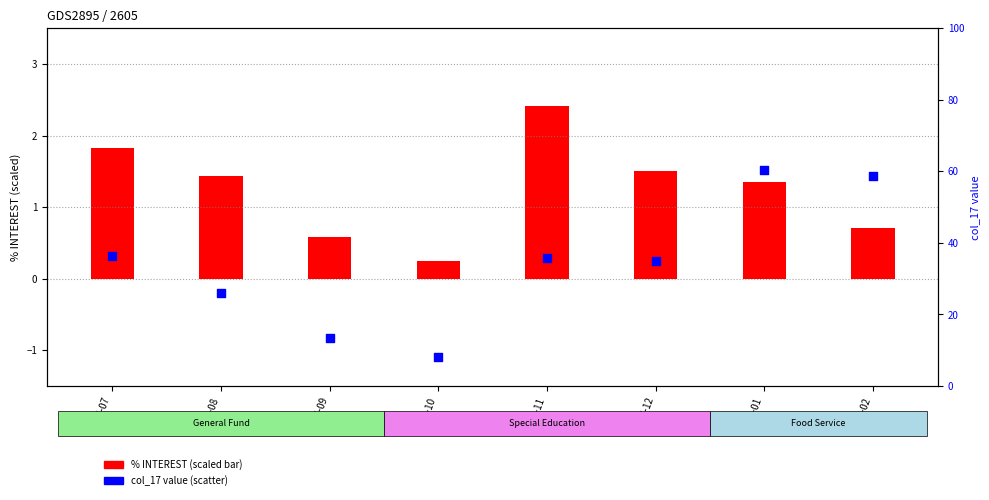

At how many categories does at least one series exceed 13?

7